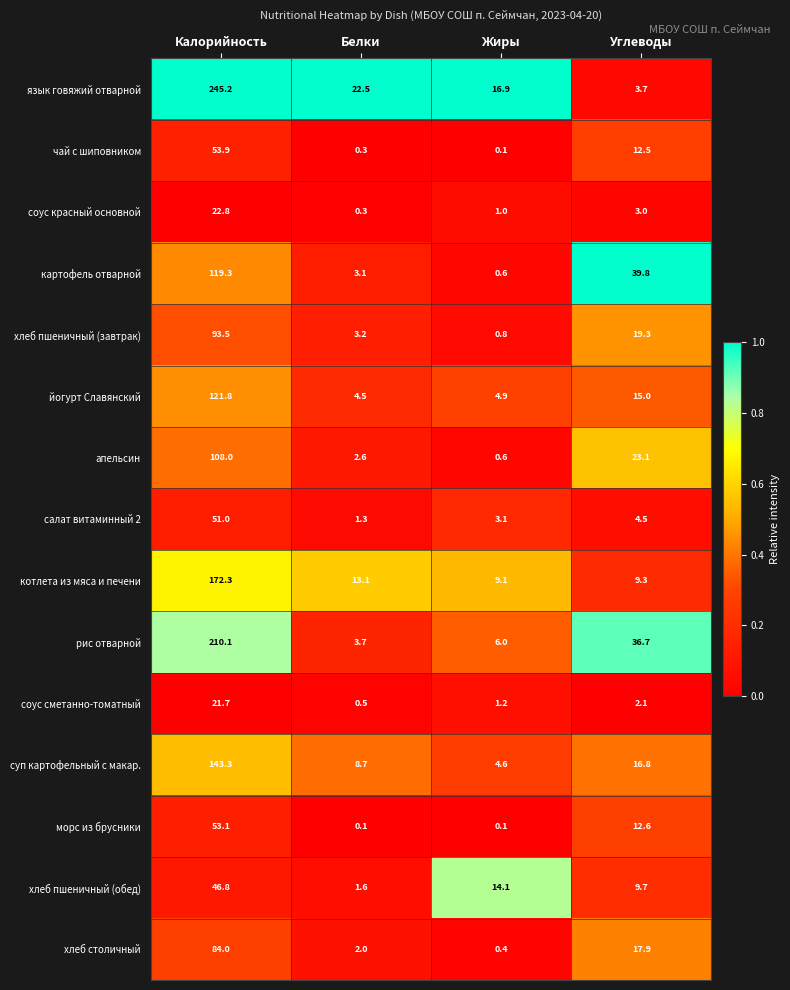

What is the maximum value shown in the chart?

245.2